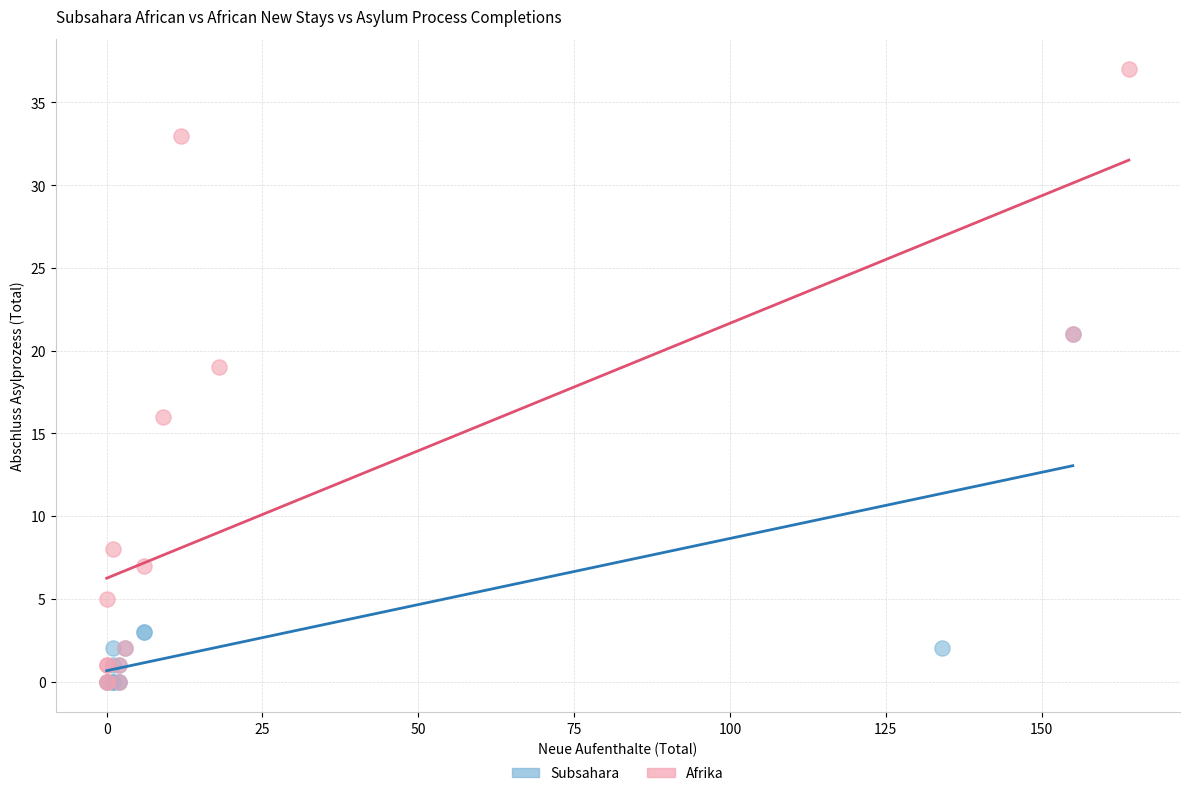

Which series has the largest Y range (max minus min)?

Afrika